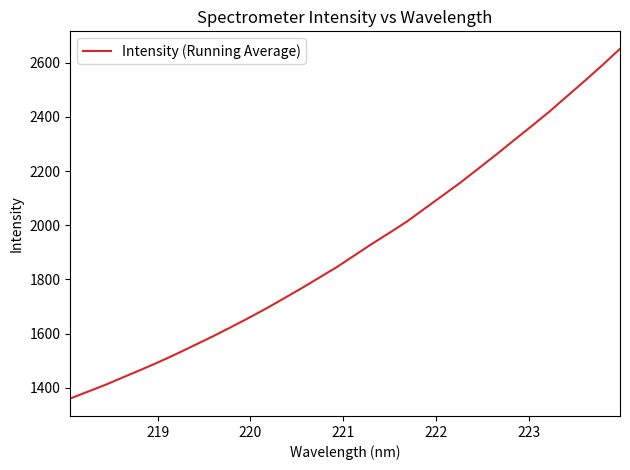

What is the difference between the maximum and minimum values?

1291.2